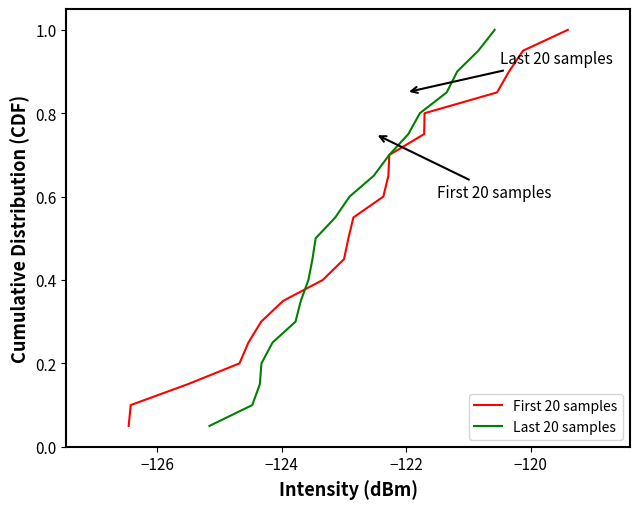

What is the maximum value for Last 20 samples?

1.0